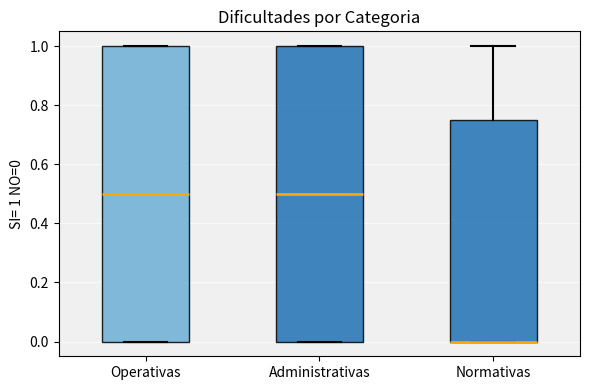

Reading left to right, transcribe this box plot: for each box, give where its median line is, the range the box spans, and where its two whiskers end, as read against the y-axis. The values are not printed on the chart, so give them approximately, as read against the axis.

Operativas: median 0.50, box 0.00 to 1.00, whiskers 0.00 to 1.00
Administrativas: median 0.50, box 0.00 to 1.00, whiskers 0.00 to 1.00
Normativas: median 0.00 (drawn on the box's lower edge), box 0.00 to 0.76, whiskers 0.00 to 1.00